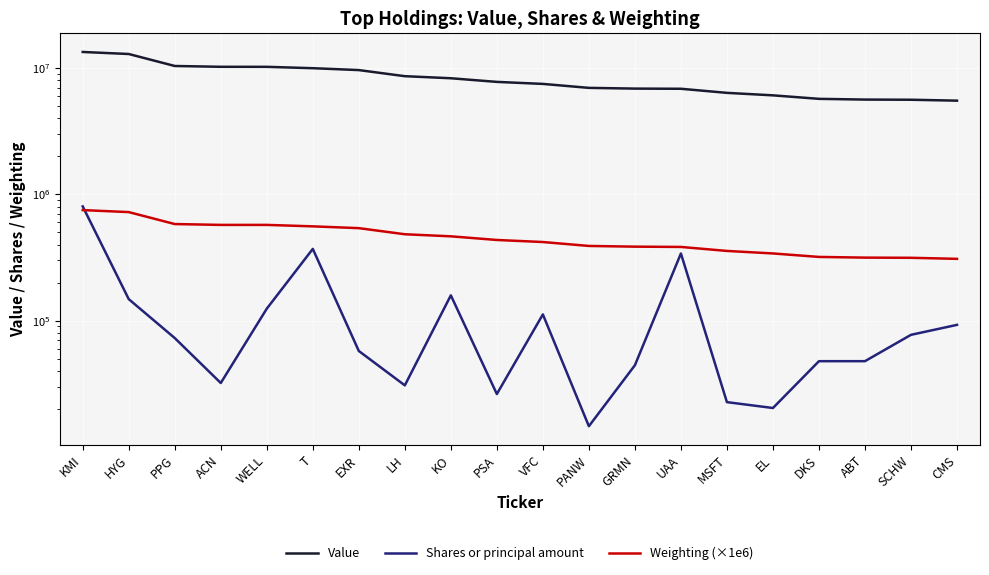

Between SCHW and DKS, which is larger?

DKS